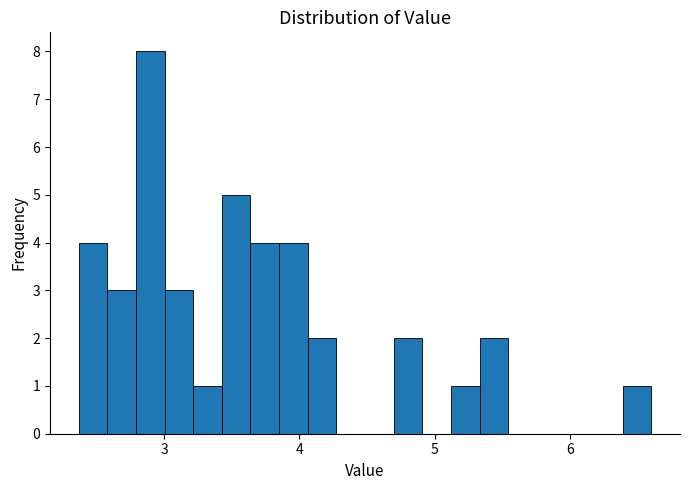

Read against the x-axis, roughly where is the centre of the tallest bar?

2.9